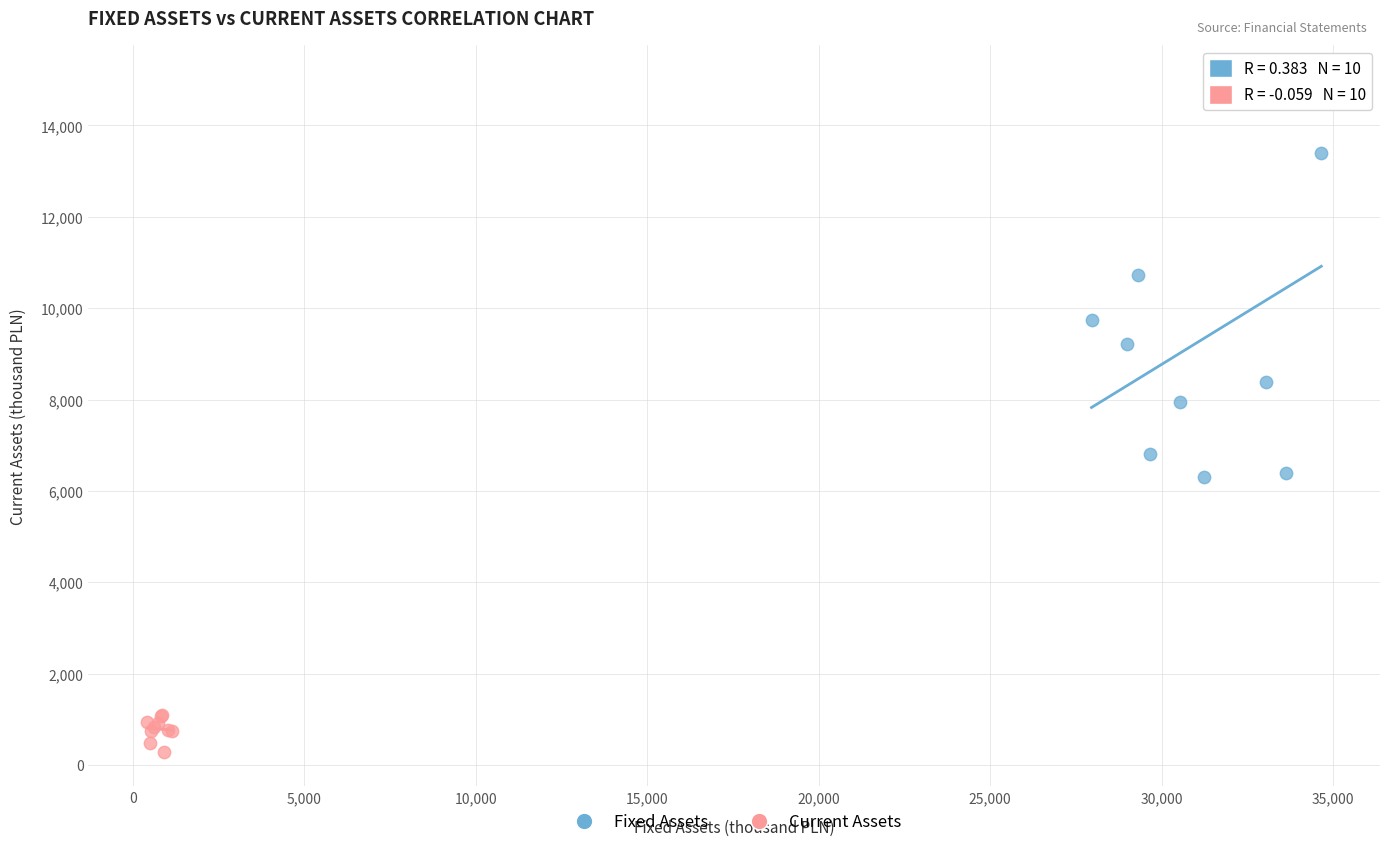

Which series has the widest spread of Y values?

Fixed Assets